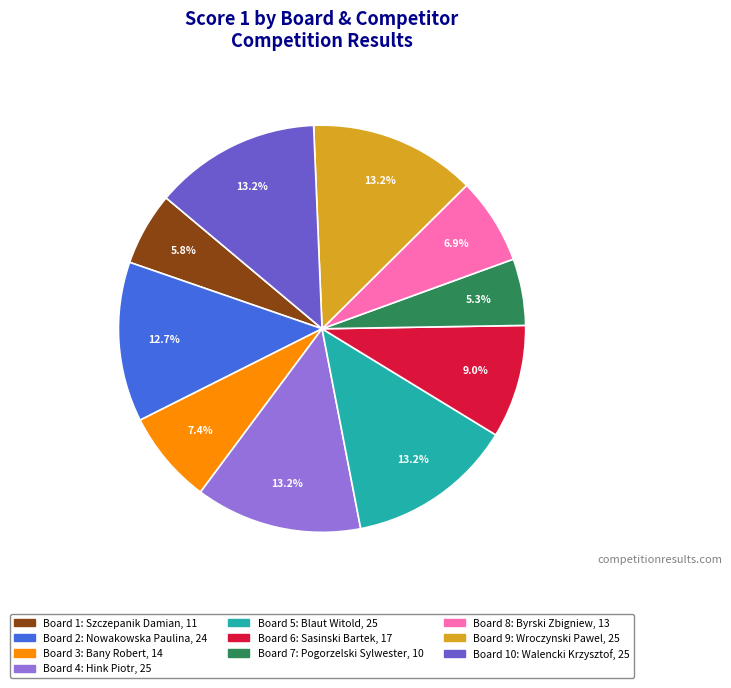

Is there a majority slice in this chart?

No